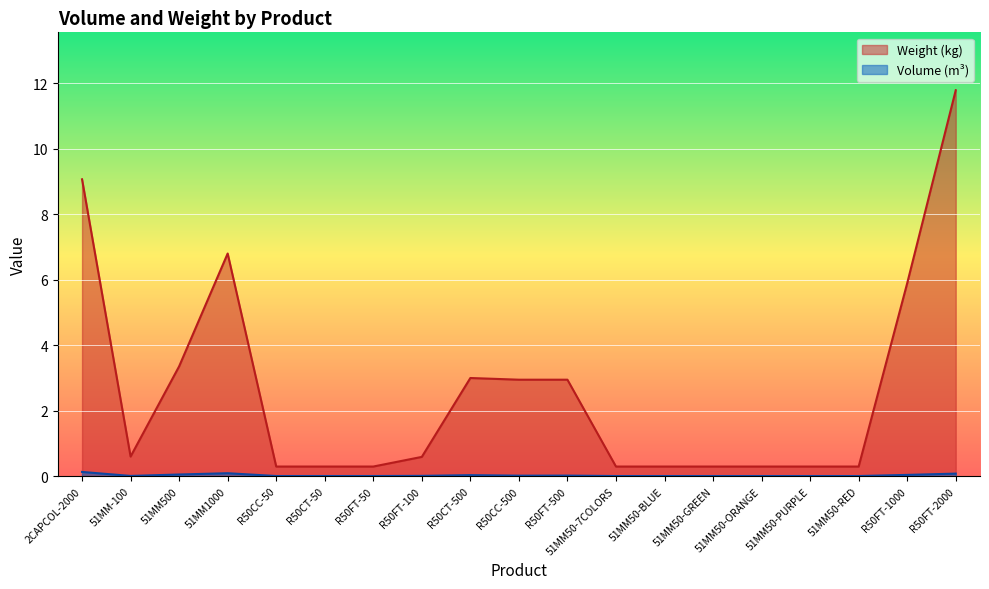

How many lines are shown in the chart?

2